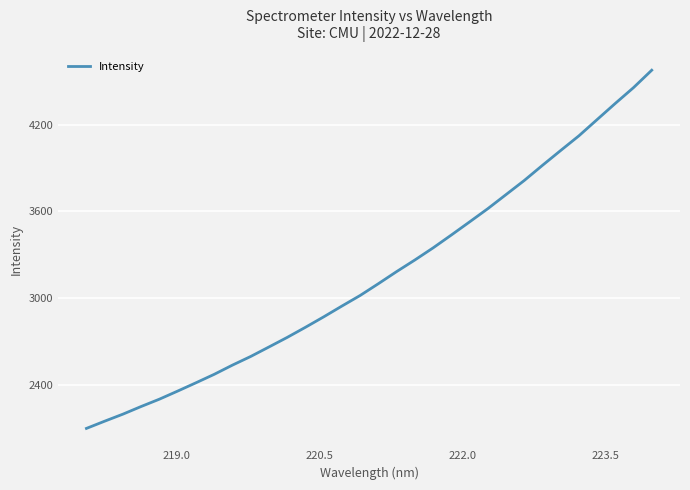

How many lines are shown in the chart?

1